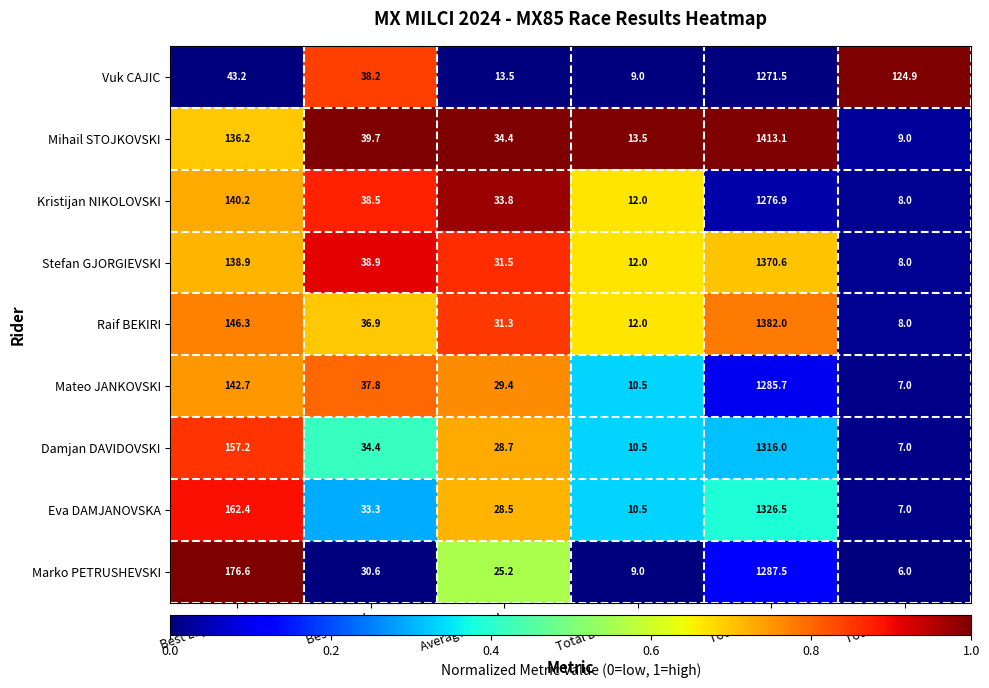

What is the maximum value shown in the chart?

1413.1